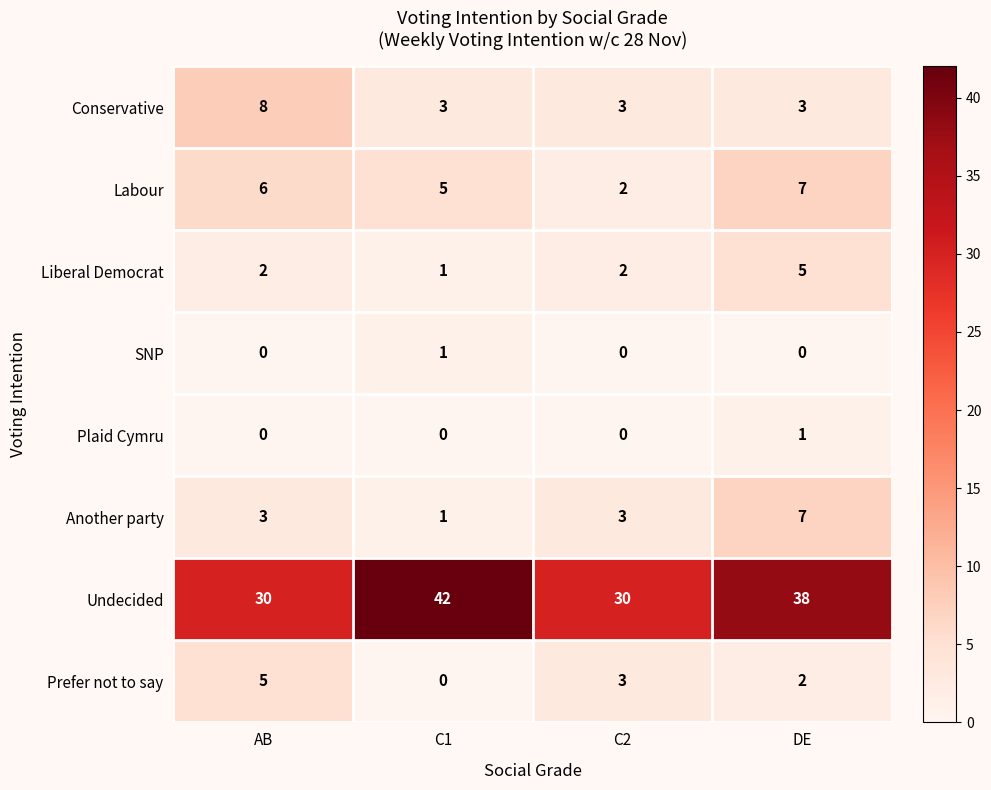

How many categories are shown in the chart?

4